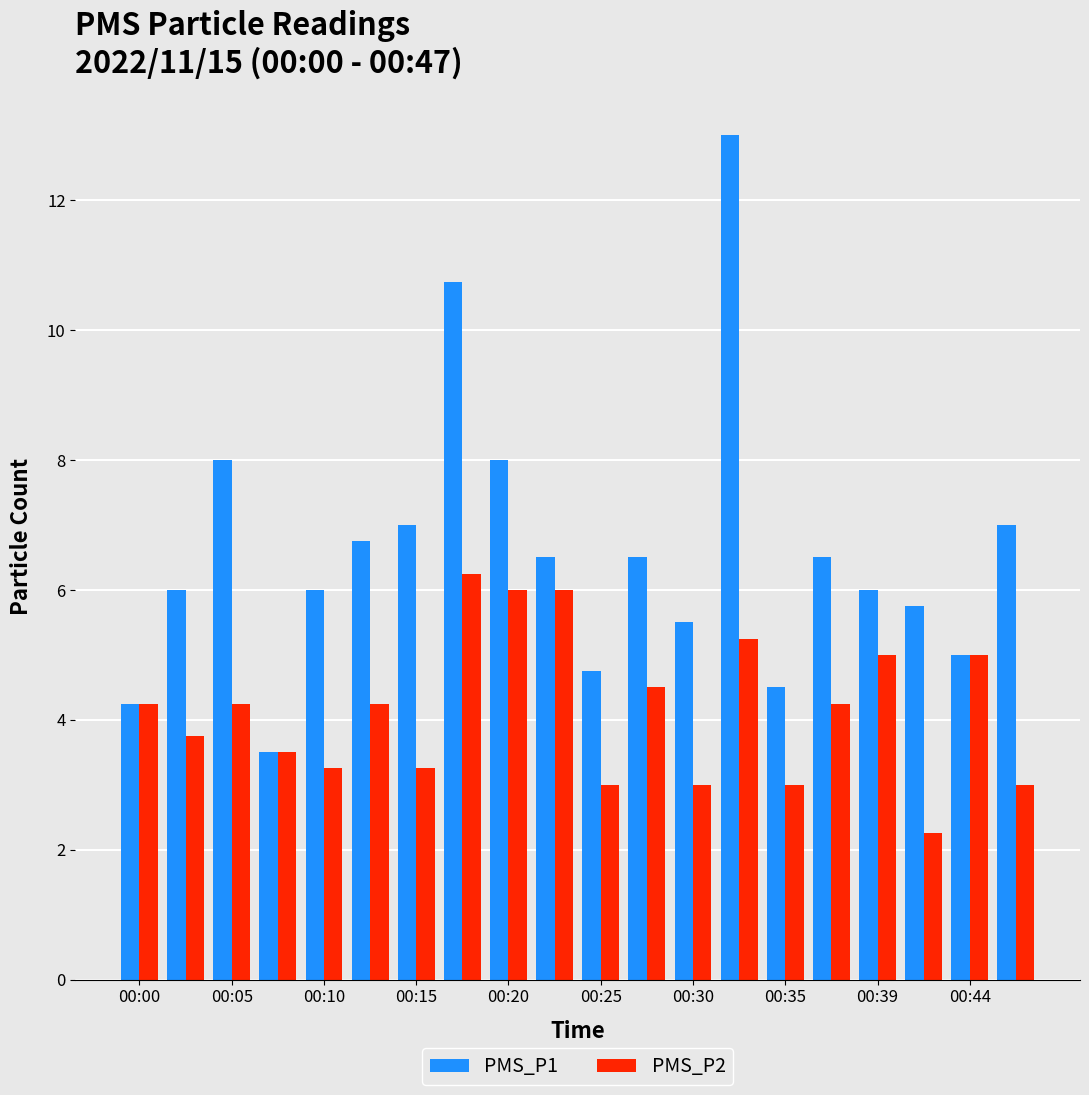

Which series has the widest spread of values?

PMS_P1